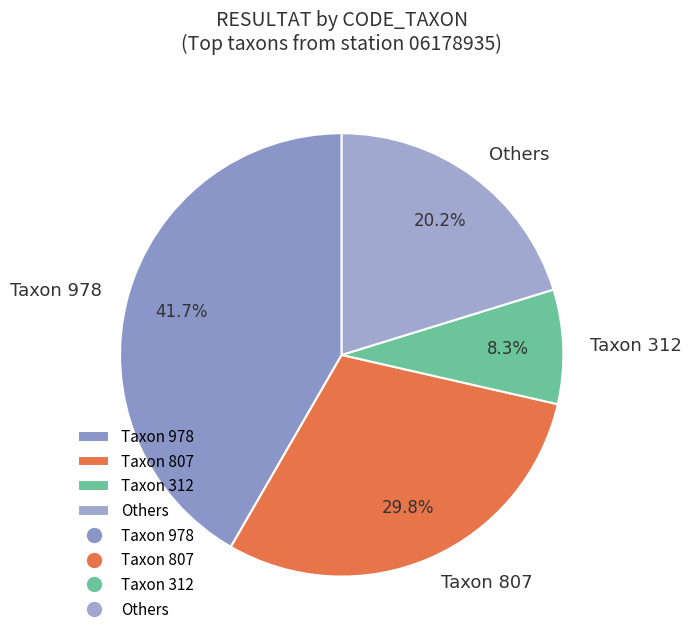

How many segments does this pie chart have?

4